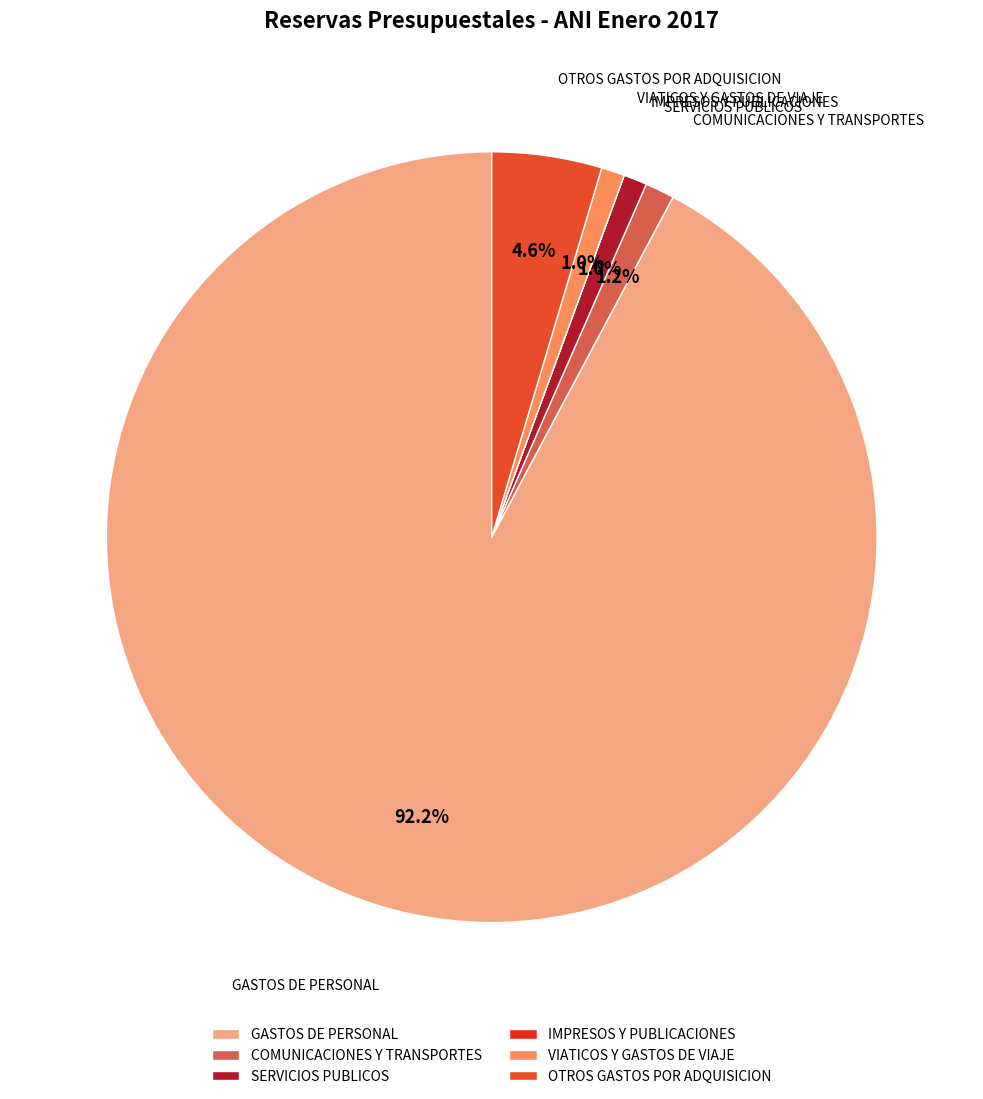

To the nearest percent, what is the average slice percentage?

17%